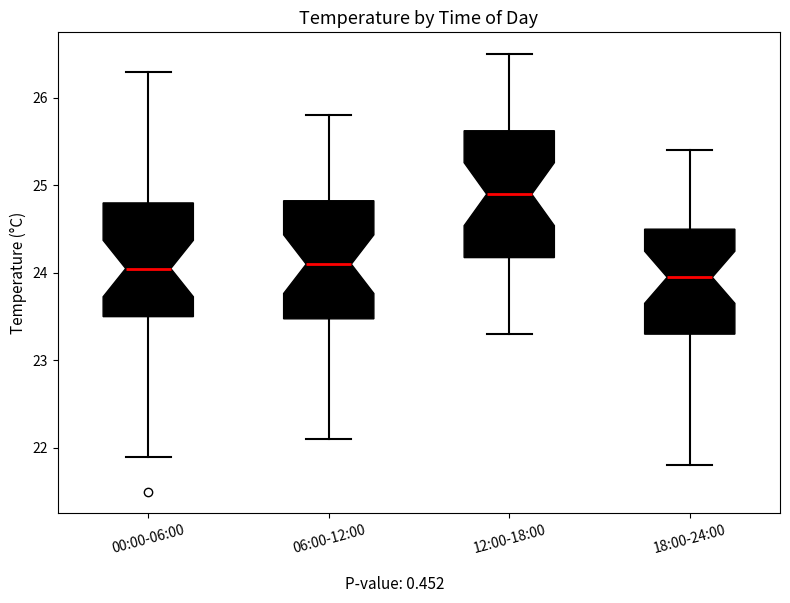

Where is the upper edge of the box for 00:00-06:00 on the y-axis? The values are not printed on the chart, so give them approximately, as read against the axis.

24.8